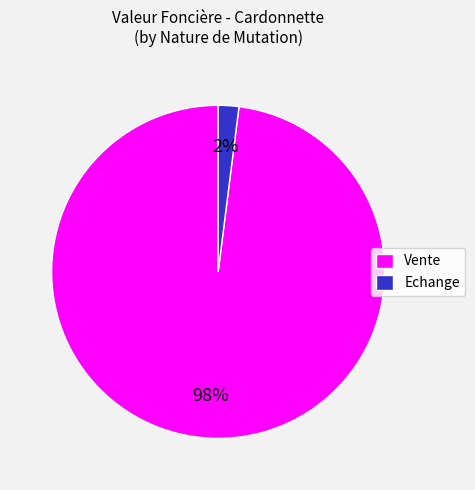

Is it true that Vente is 88% of the pie?

False